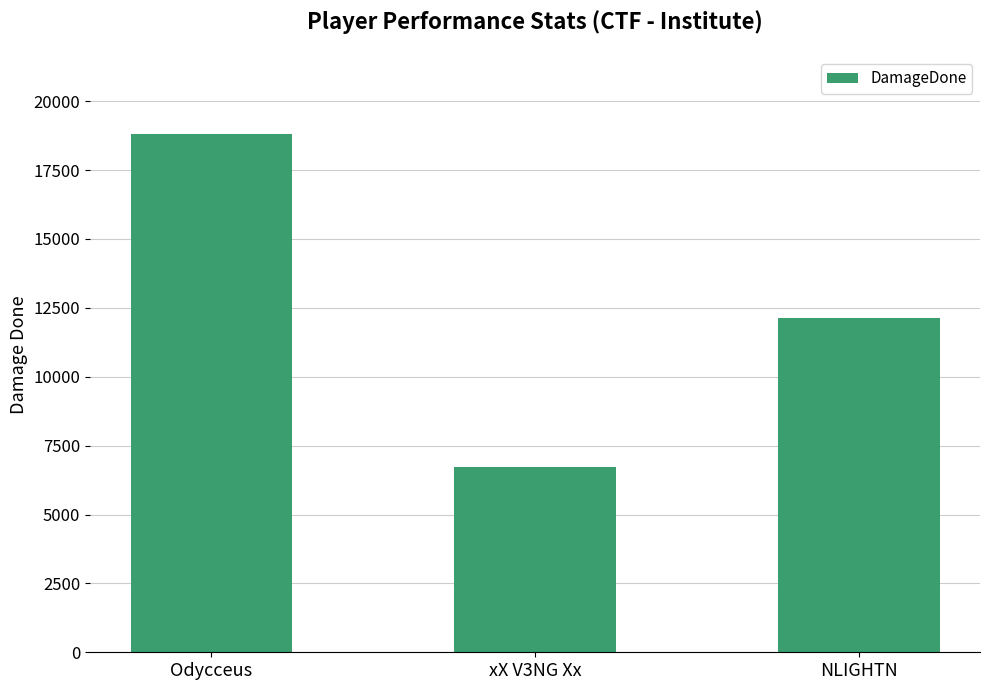

What is the change in value from Odycceus to xX V3NG Xx?

-12057